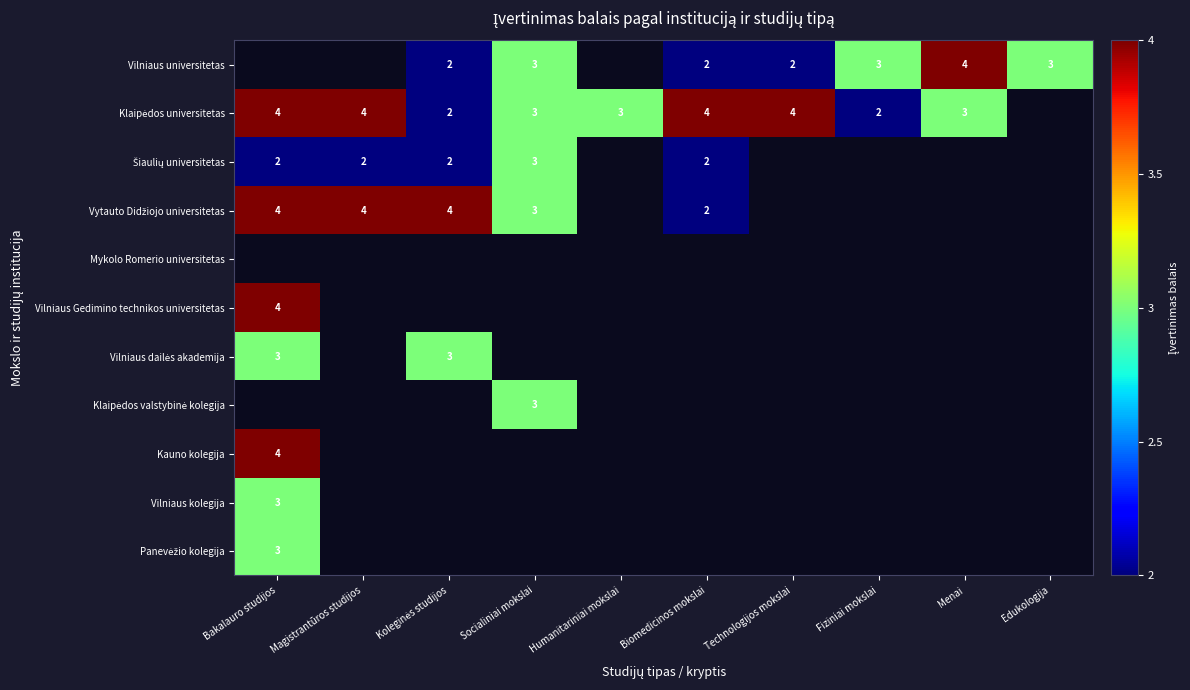

How many distinct data groups are displayed?

11